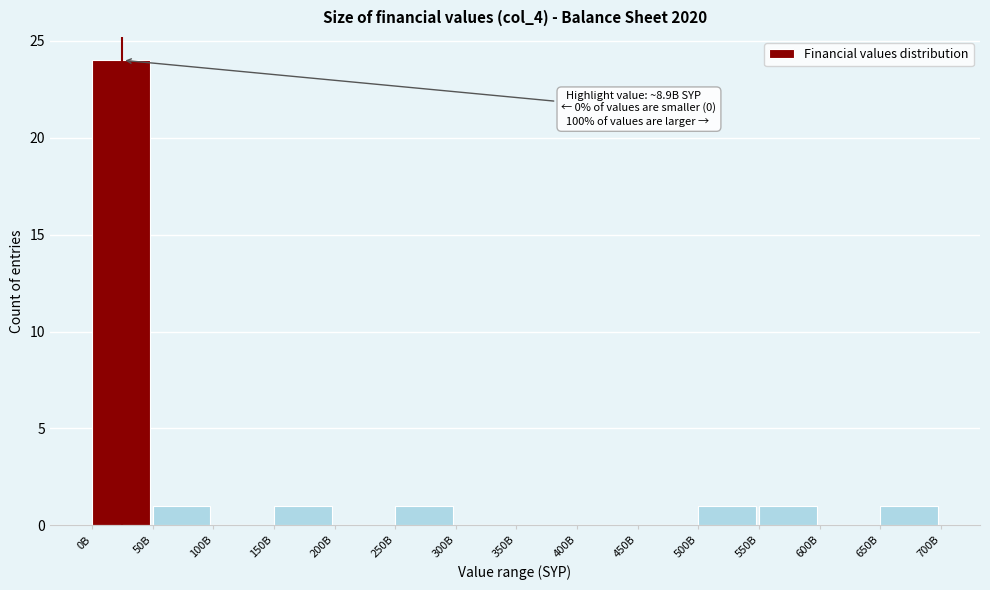

Reading right to left, extract all data points from this chart.

650B=1	600B=0	550B=1	500B=1	450B=0	400B=0	350B=0	300B=0	250B=1	200B=0	150B=1	100B=0	50B=1	0B=24